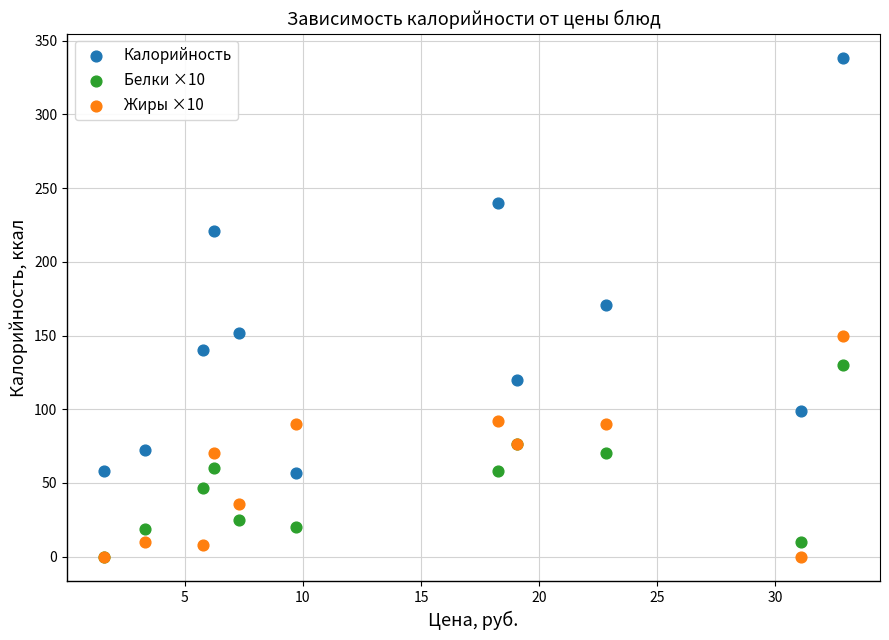

Which series reaches the maximum Y coordinate?

Калорийность